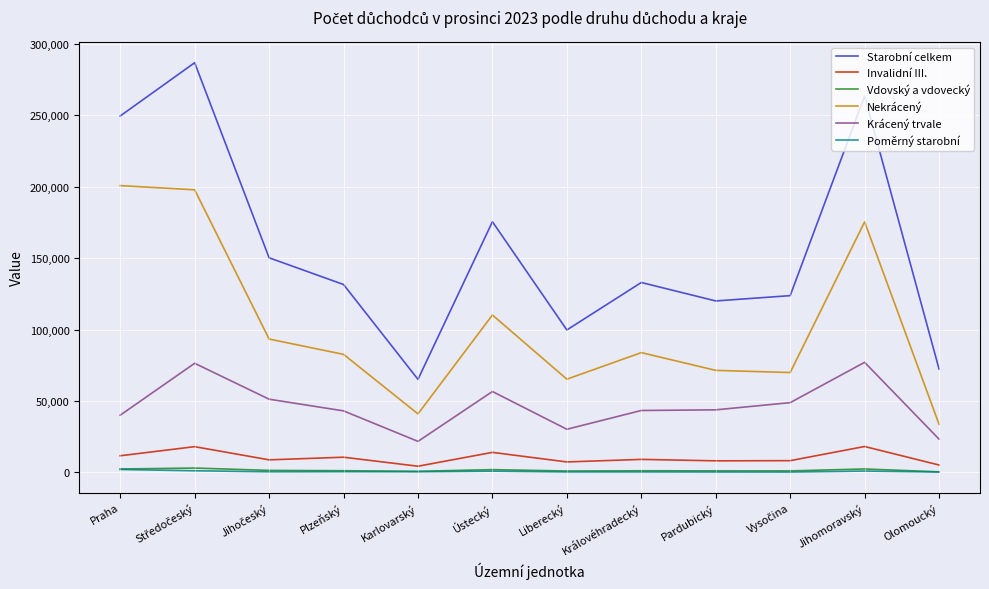

Is the value of Starobní celkem at Olomoucký greater than the value of Krácený trvale at Jihomoravský?

No